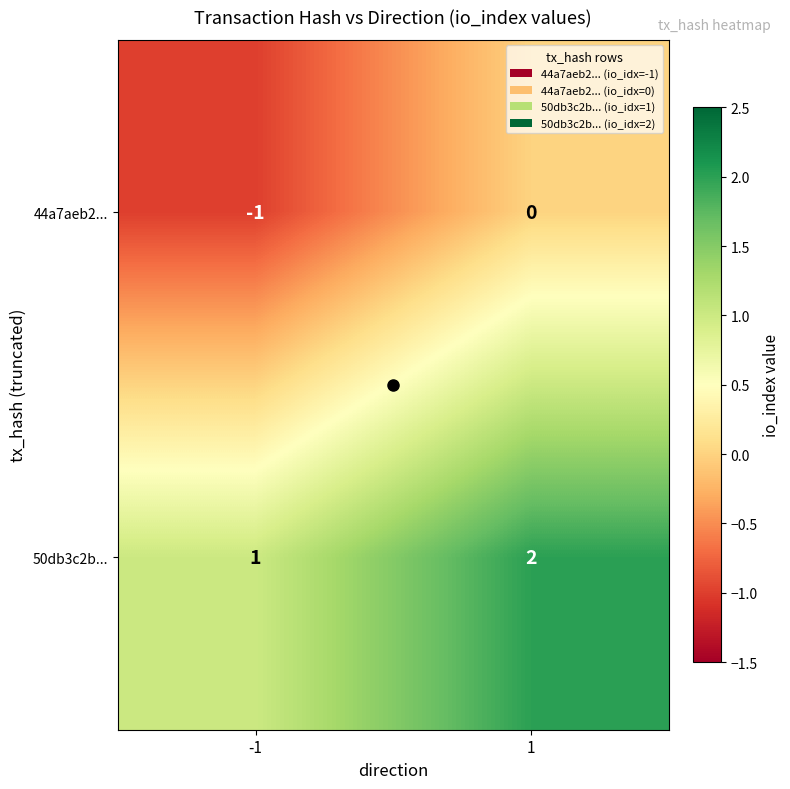

True or false: 44a7aeb2... has a value of -1 at -1.

True